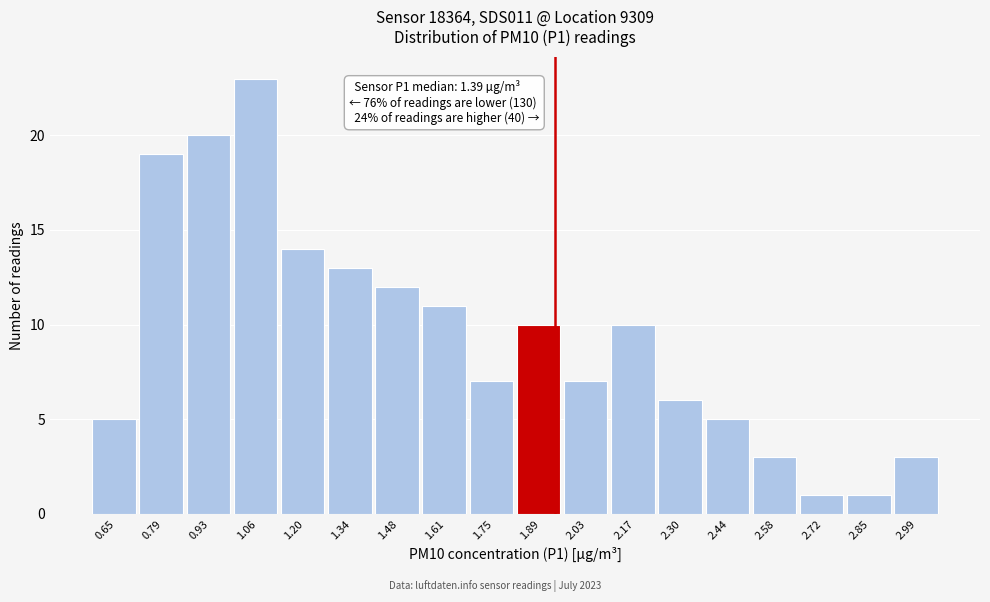

Reading right to left, list all the values displayed in this chart.

2.99=3	2.85=1	2.72=1	2.58=3	2.44=5	2.30=6	2.17=10	2.03=7	1.89=10	1.75=7	1.61=11	1.48=12	1.34=13	1.20=14	1.06=23	0.93=20	0.79=19	0.65=5